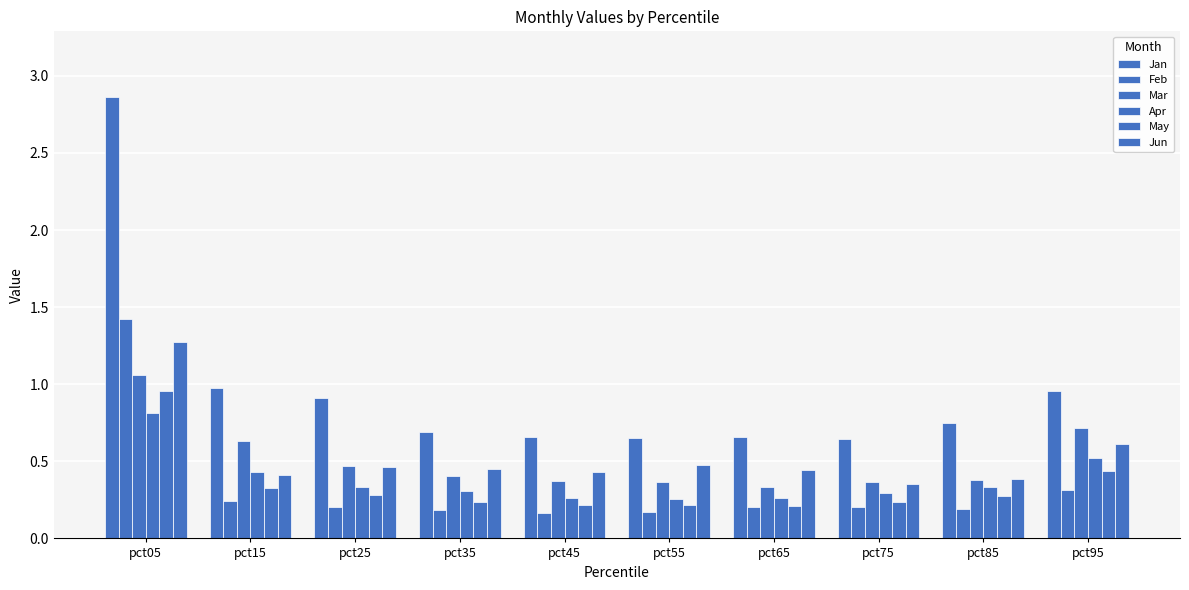

At which label is Feb closest to 0?

pct45